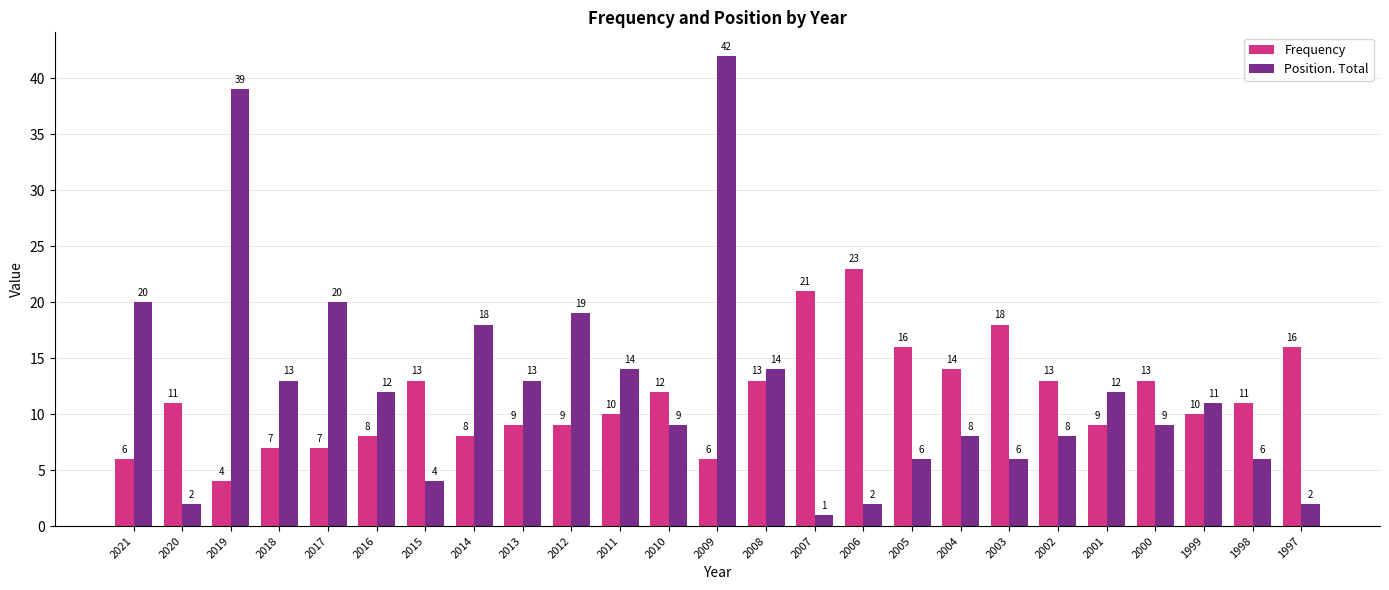

How many data points does each series have?

25